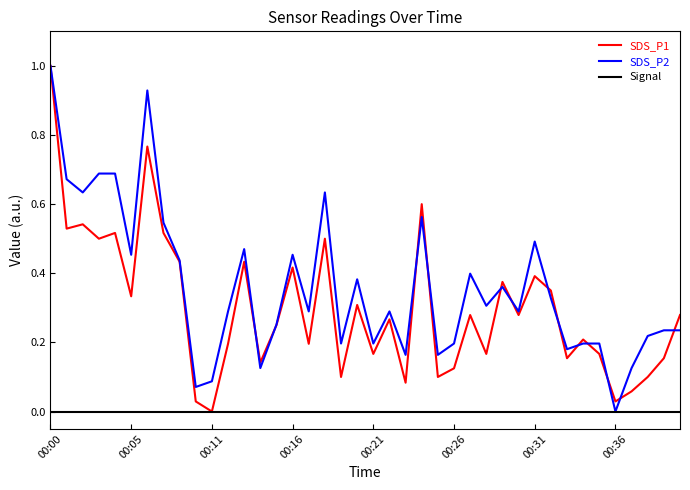

Which series has the largest total across all categories?

SDS_P2